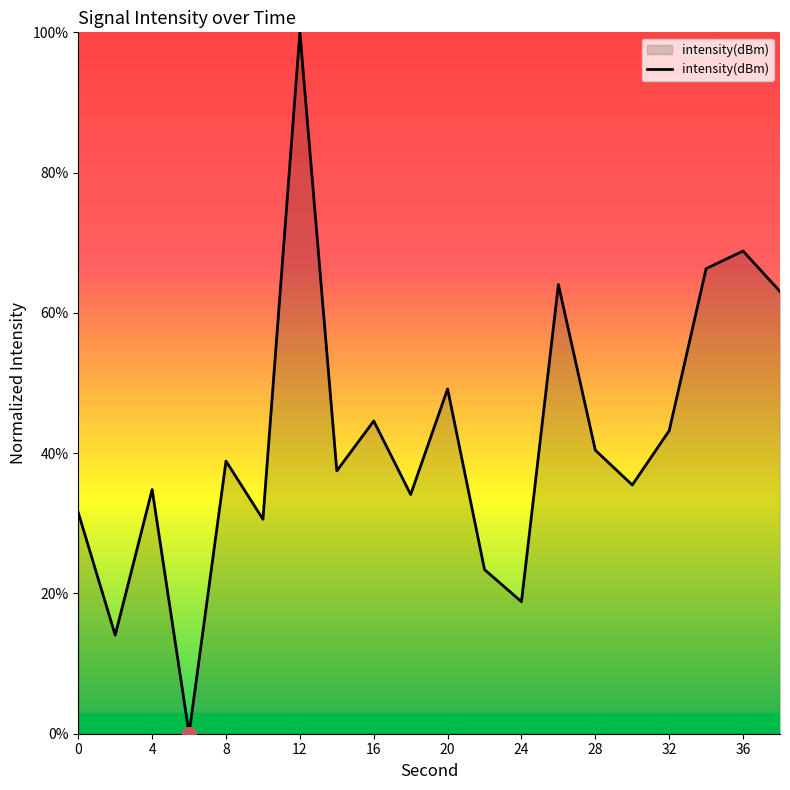

What is the difference between the maximum and minimum values?

100.0